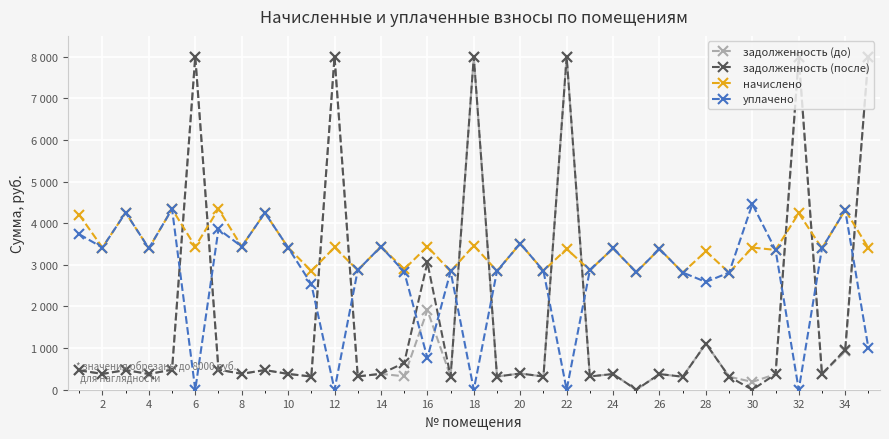

List the series in order of their peak value, highest first.

задолженность (до), задолженность (после), уплачено, начислено